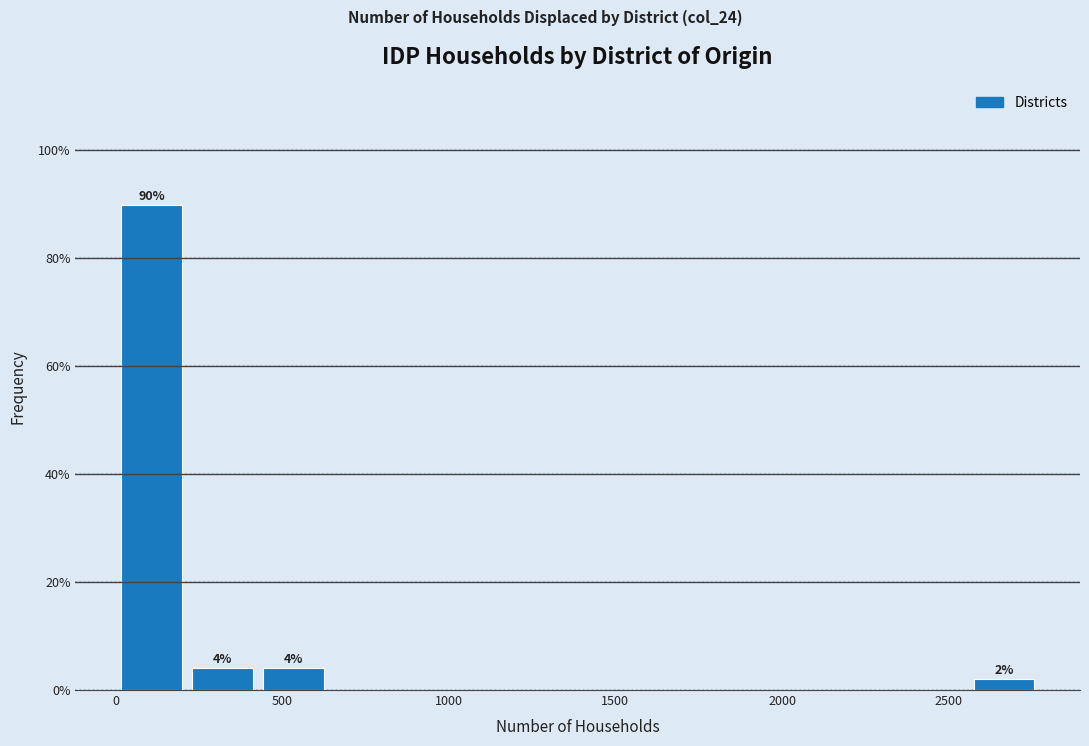

Over which range of the x-axis is the bar tallest?

0 to 200